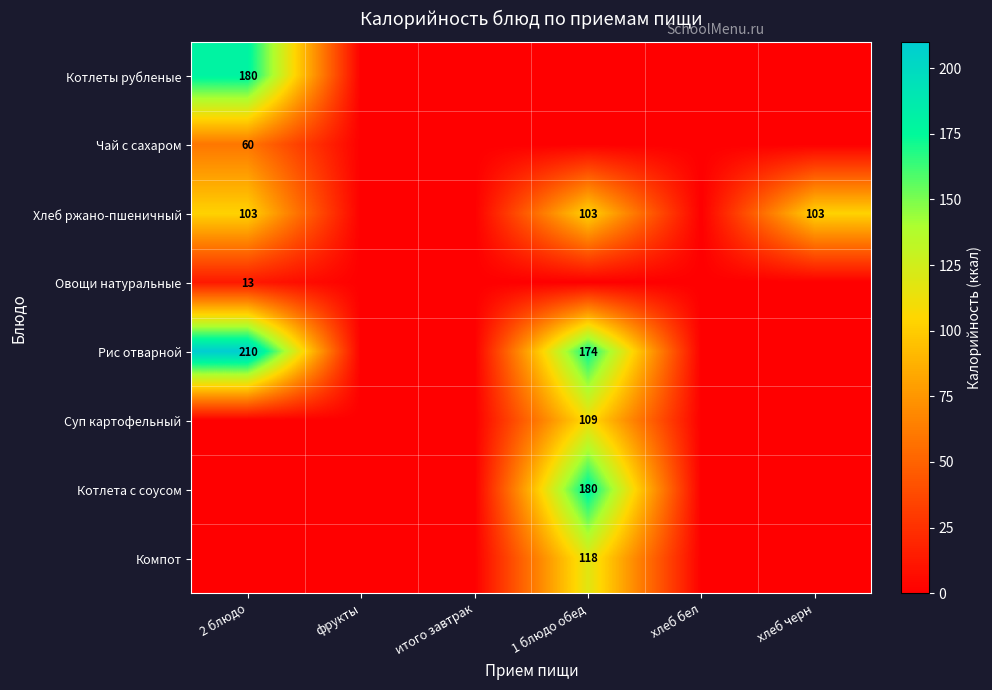

True or false: Котлеты рубленые has a value of 180 at 2 блюдо.

True